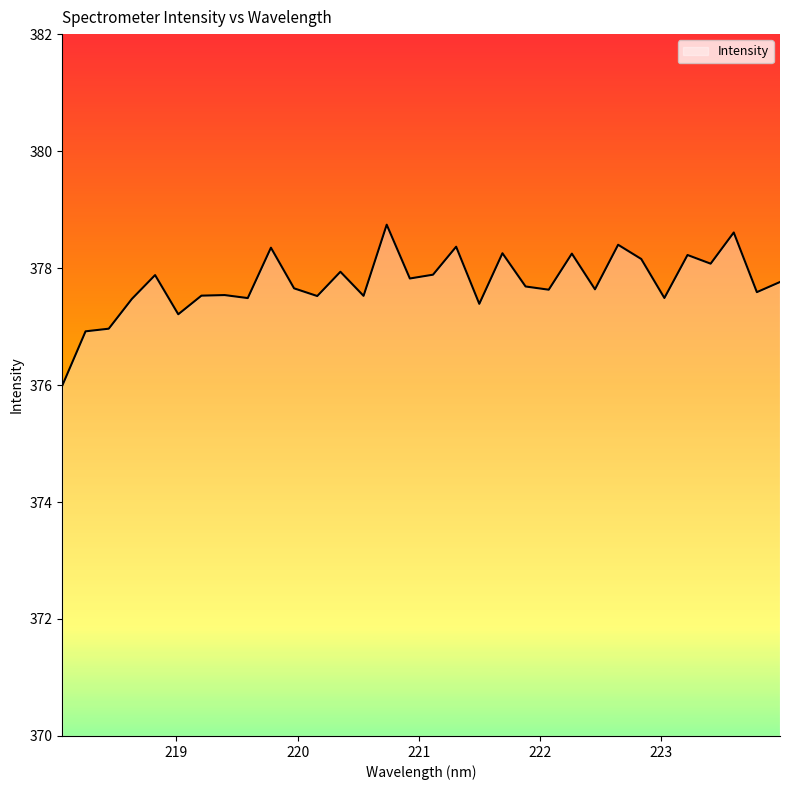

What is the minimum value shown in the chart?

376.0